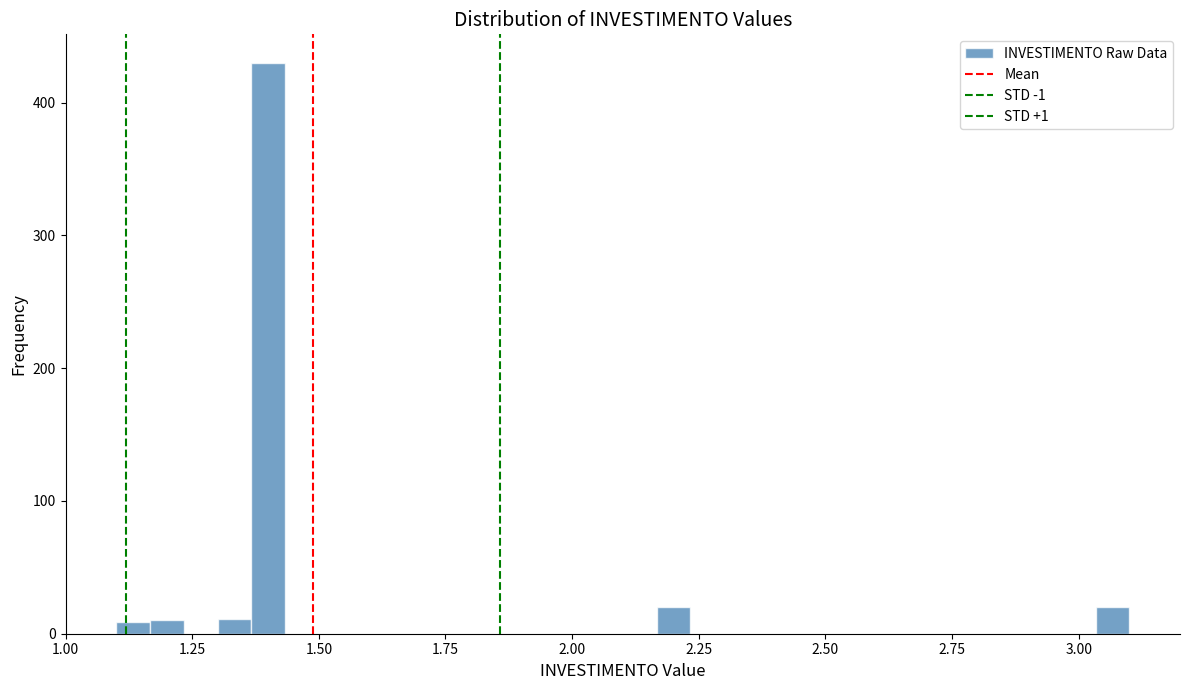

Around what value on the x-axis is the tallest bar? Give the approximate position of its centre, as read against the axis.

1.40